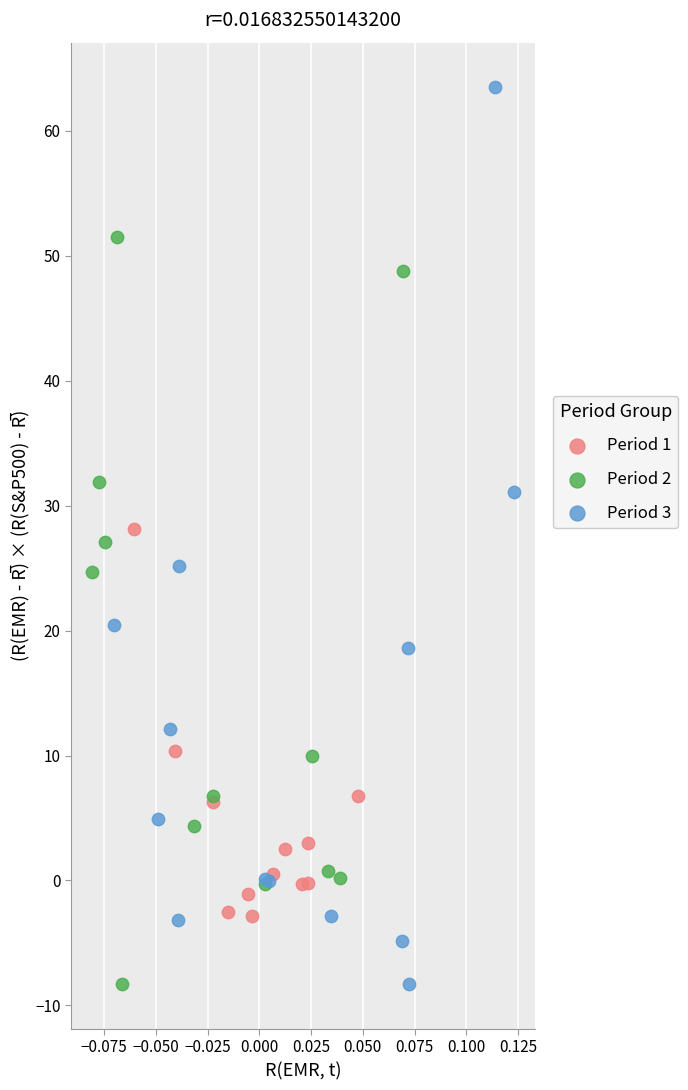

What are all the series names shown in the legend?

Period 1, Period 2, Period 3